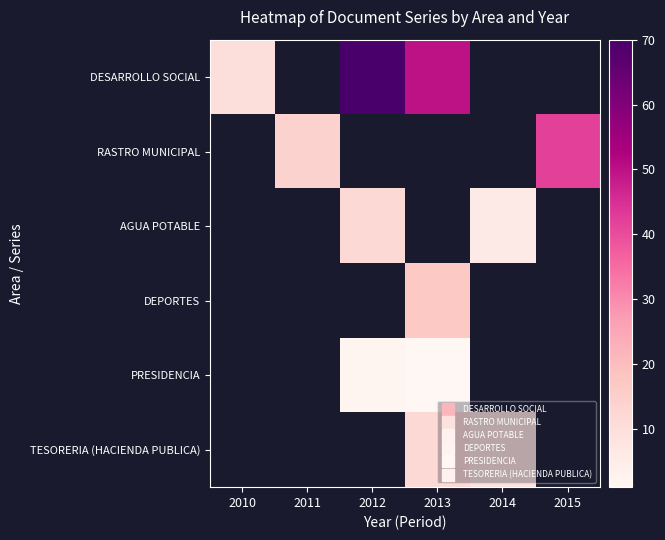

Which series has the widest spread of values?

DESARROLLO SOCIAL